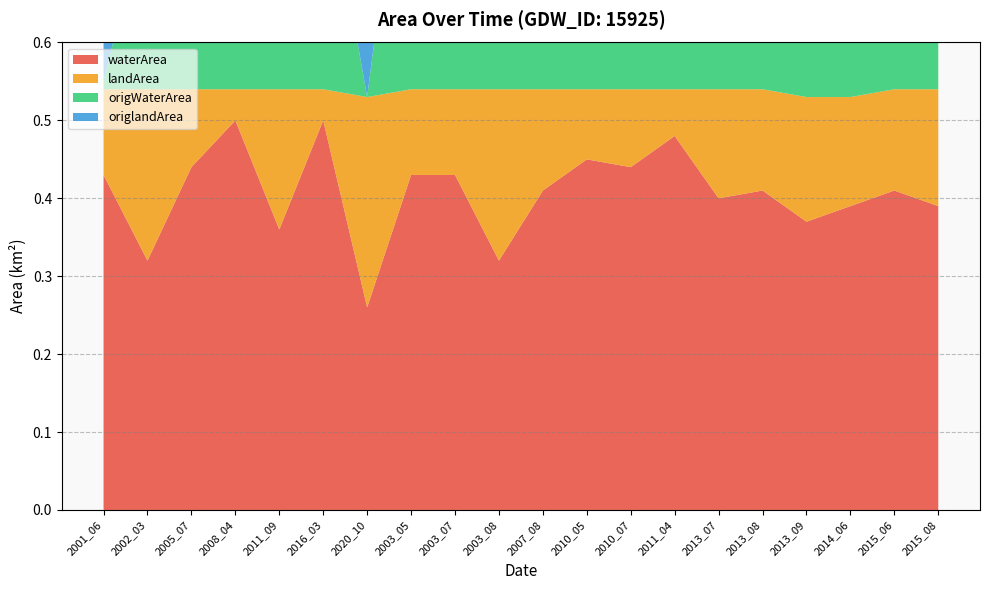

Reading left to right, what are all the values shown in this chart?

waterArea: 0.4	0.3	0.4	0.5	0.4	0.5	0.3	0.4	0.4	0.3	0.4	0.5	0.4	0.5	0.4	0.4	0.4	0.4	0.4	0.4
landArea: 0.1	0.2	0.1	0.0	0.2	0.0	0.3	0.1	0.1	0.2	0.1	0.1	0.1	0.1	0.1	0.1	0.2	0.1	0.1	0.1
origWaterArea: 0.0	0.2	0.1	0.4	0.1	0.3	0.0	0.4	0.4	0.3	0.4	0.4	0.4	0.5	0.4	0.4	0.4	0.4	0.4	0.4
origlandArea: 0.1	0.1	0.1	0.0	0.2	0.0	0.2	0.1	0.1	0.2	0.1	0.1	0.1	0.1	0.1	0.1	0.2	0.1	0.1	0.1